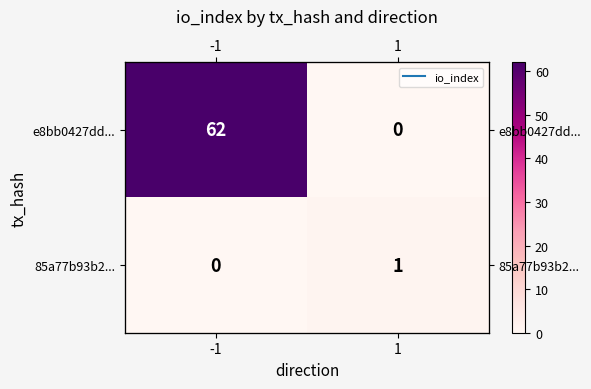

List the labels in order of e8bb0427dd... value, smallest first.

1, -1